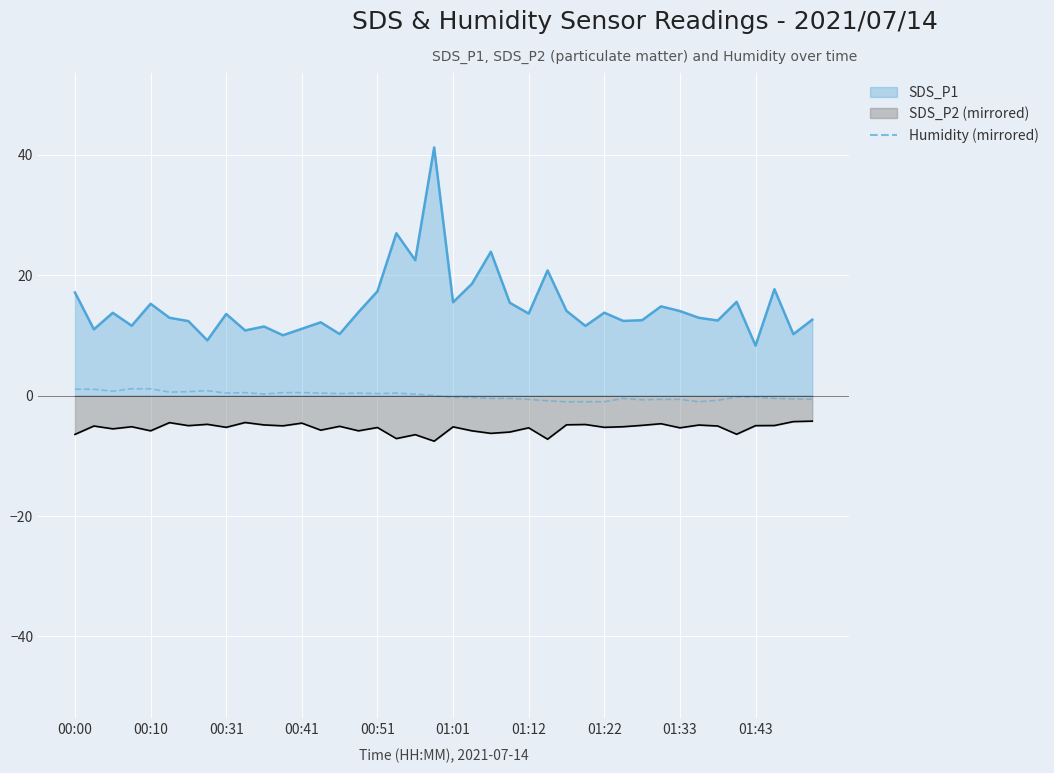

How many values are below 0?

20